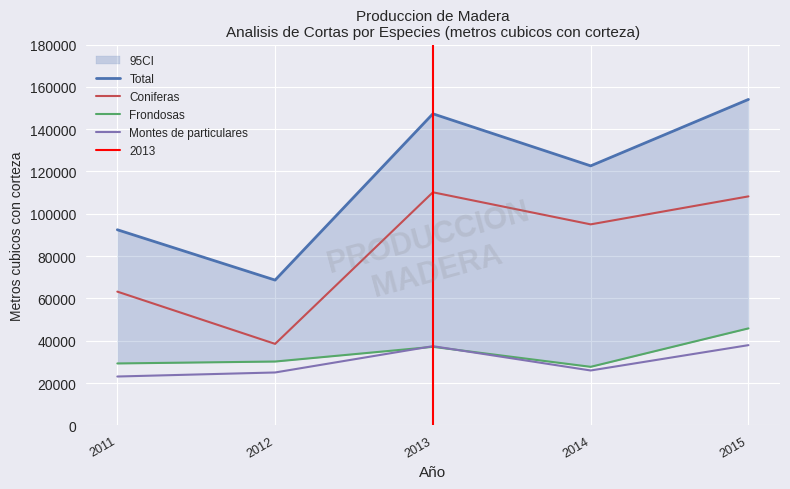

Is this an area chart (filled region under the line)?

No